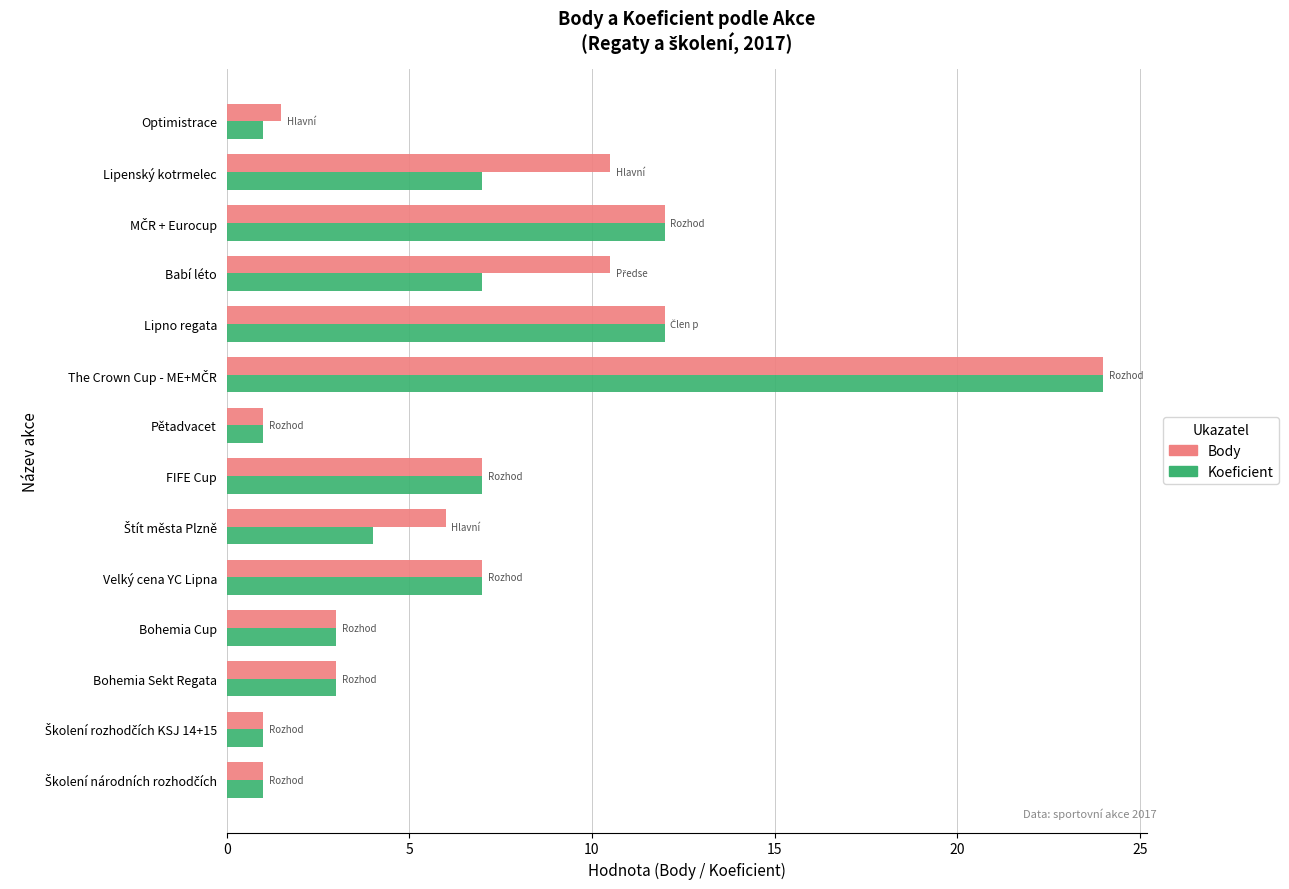

What is the greatest value displayed?

24.0